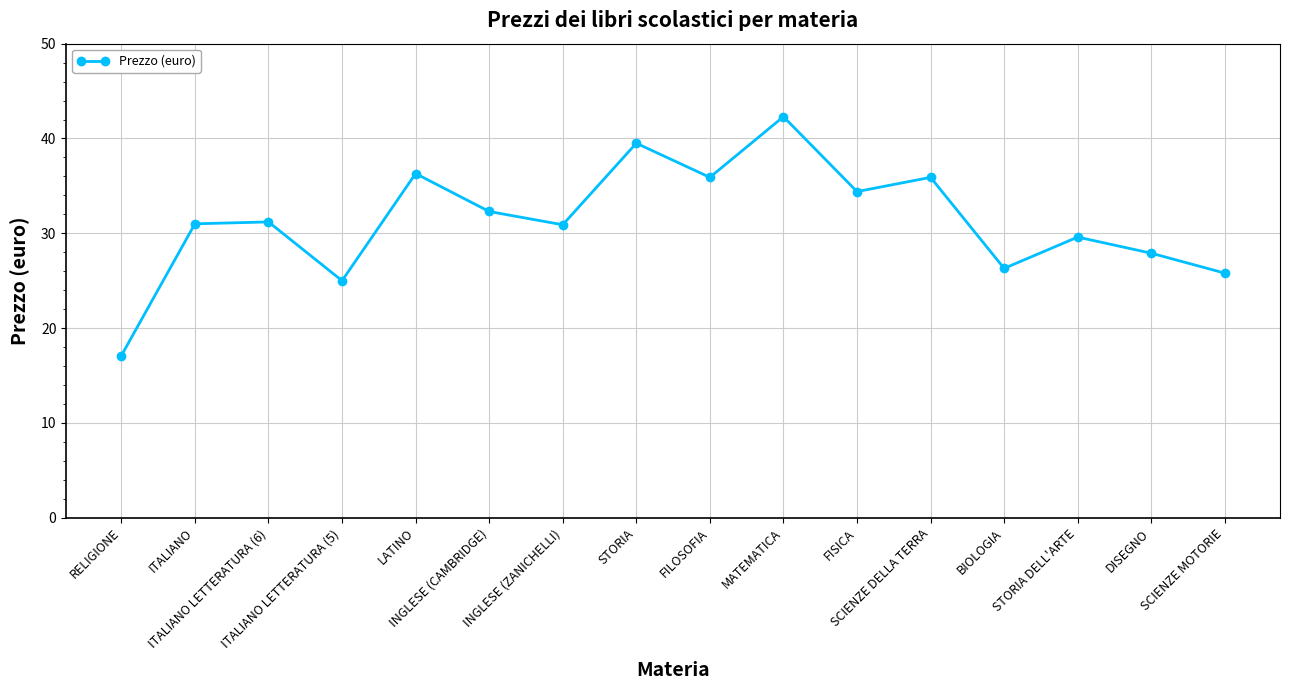

Is this an area chart (filled region under the line)?

No